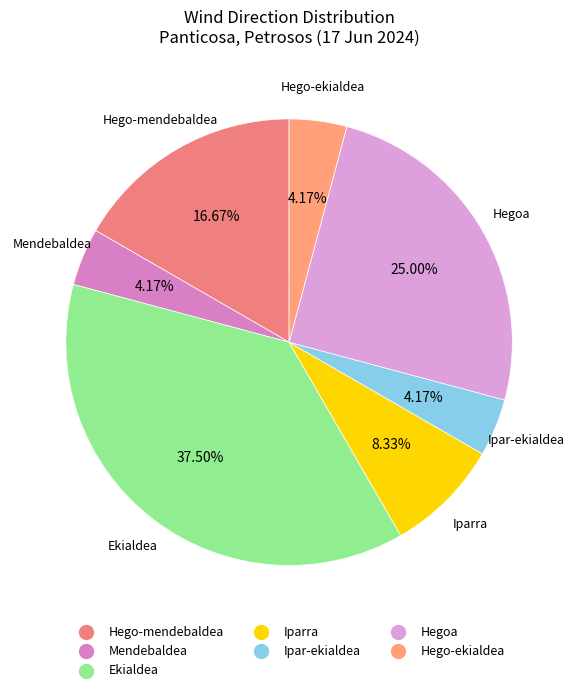

What percentage is the Hegoa slice, to the nearest percent?

25%